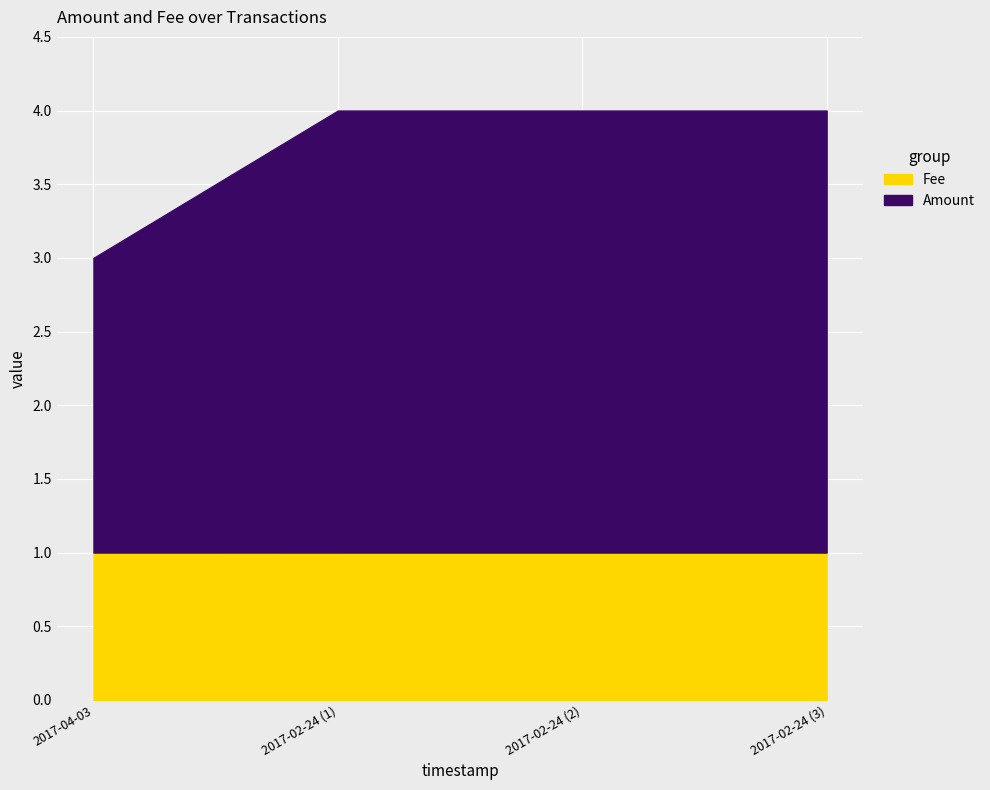

What is the total value across all series at 2017-02-24 (1)?

4.0